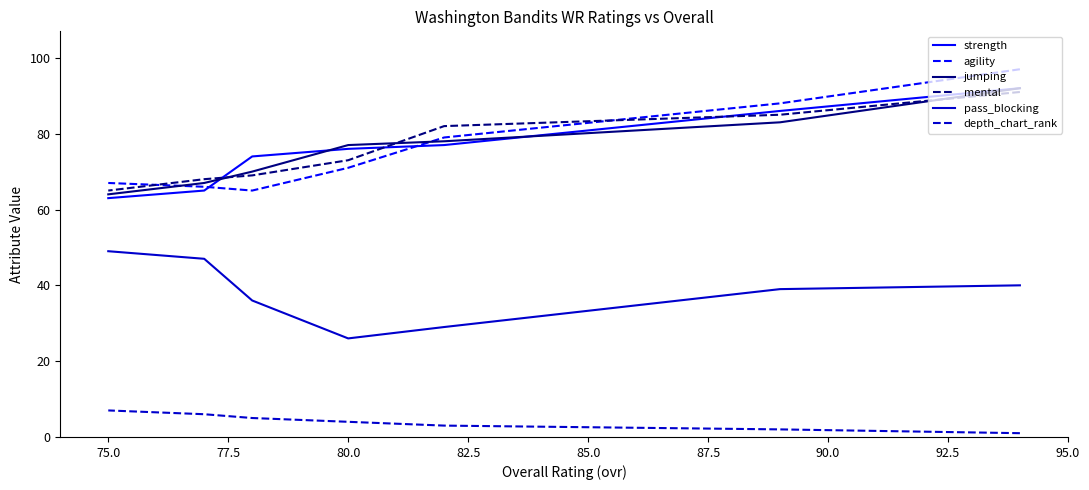

What is the greatest value displayed?

97